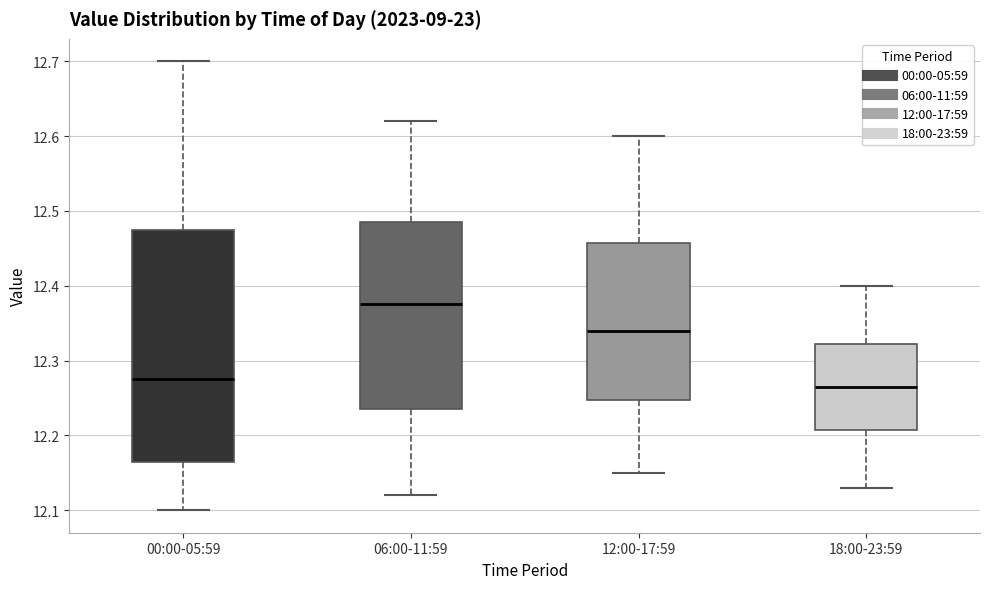

Which box's median line is the highest?

06:00-11:59